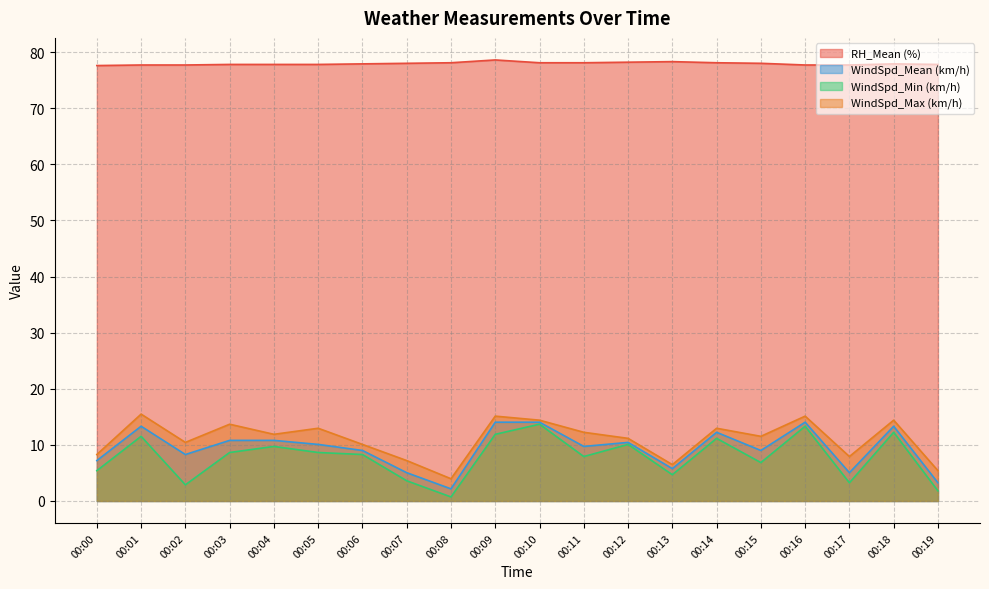

What are all the series names shown in the legend?

RH_Mean (%), WindSpd_Mean (km/h), WindSpd_Min (km/h), WindSpd_Max (km/h)